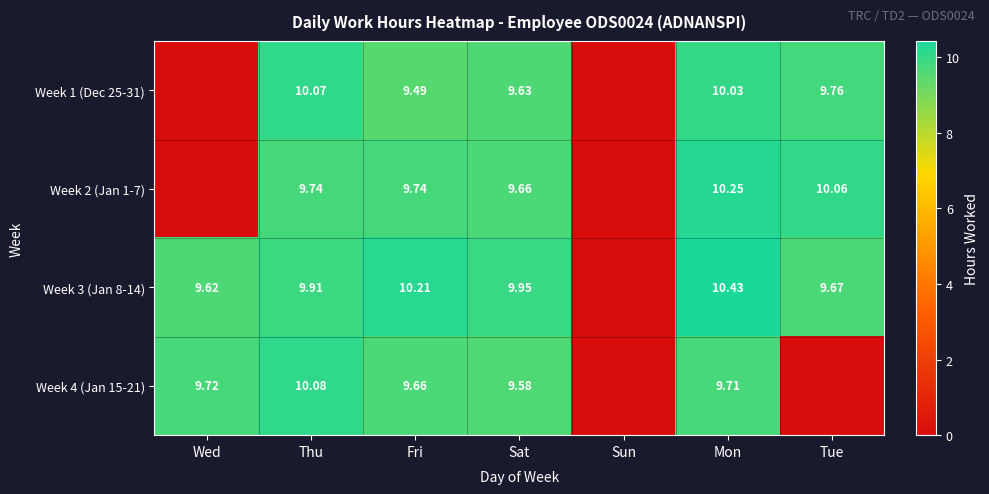

What is the total value across all series at Mon?

40.4